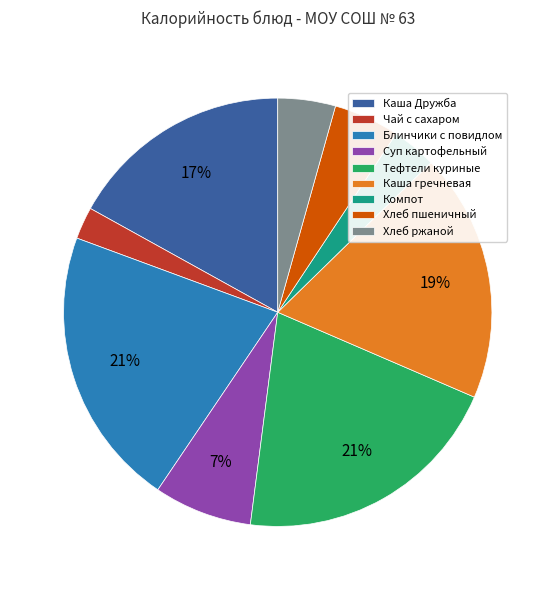

Count the number of slices in the pie.

9